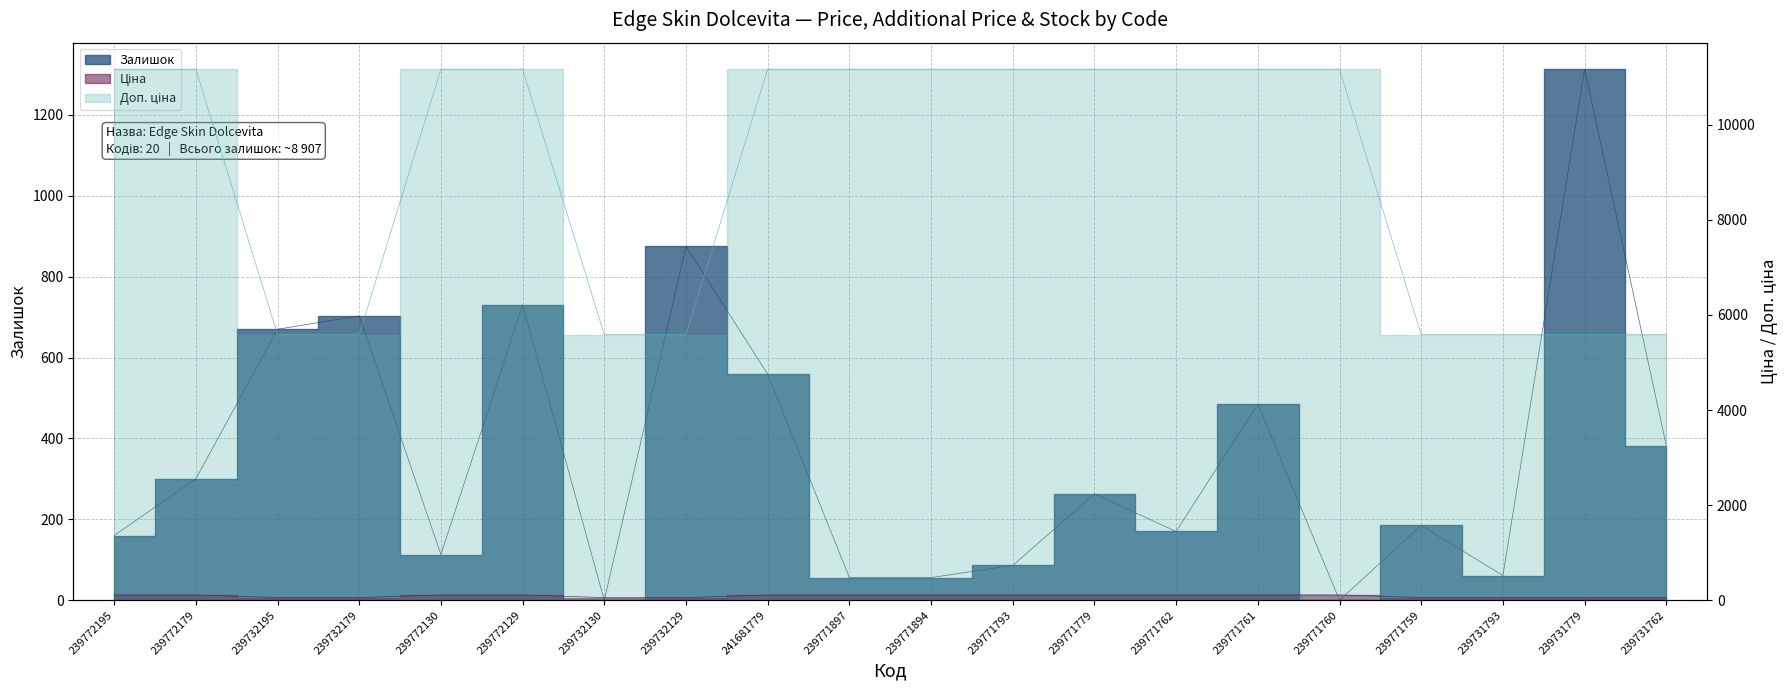

What is the difference between the maximum and minimum values in the Ціна series?

55.8